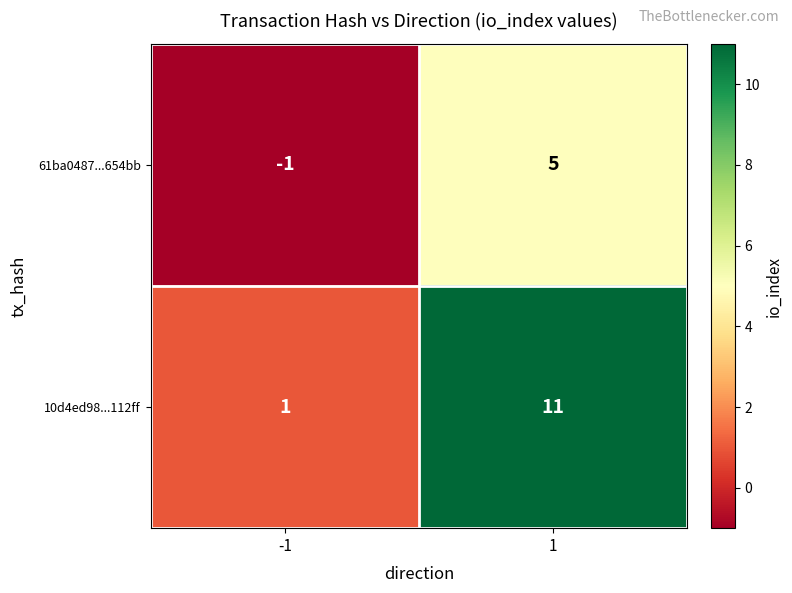

Reading left to right, transcribe all the data shown in this chart.

61ba0487...654bb: -1=-1	1=5
10d4ed98...112ff: -1=1	1=11